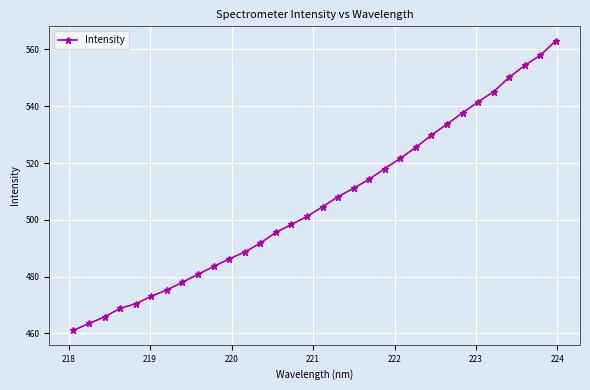

True or false: the data has more than 2 interior local peaks.

False